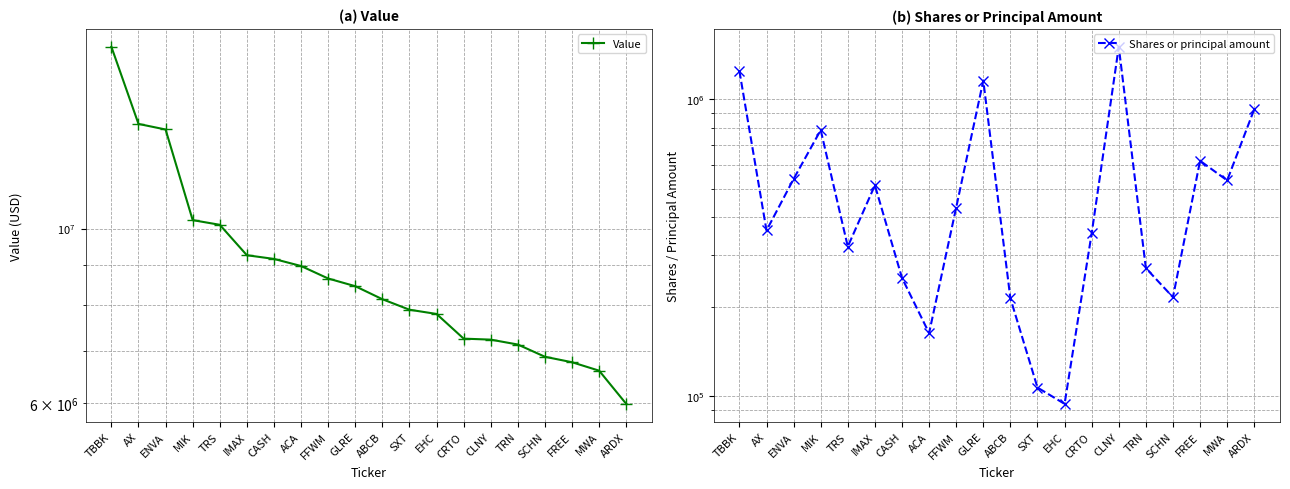

How many lines are shown in the chart?

2